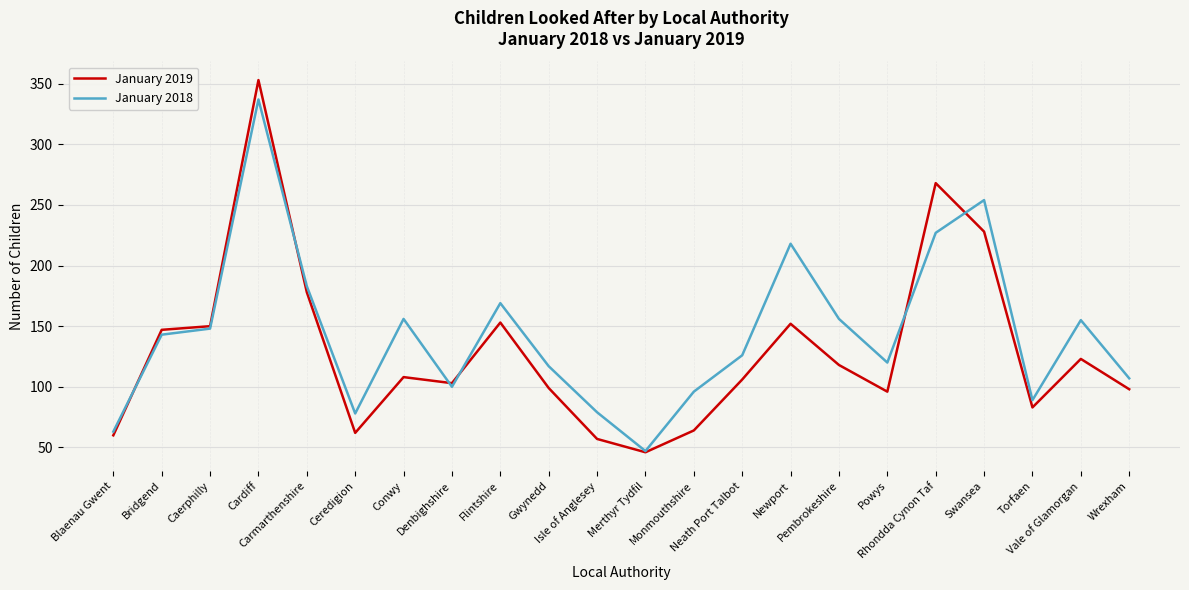

What is the smallest value displayed?

46